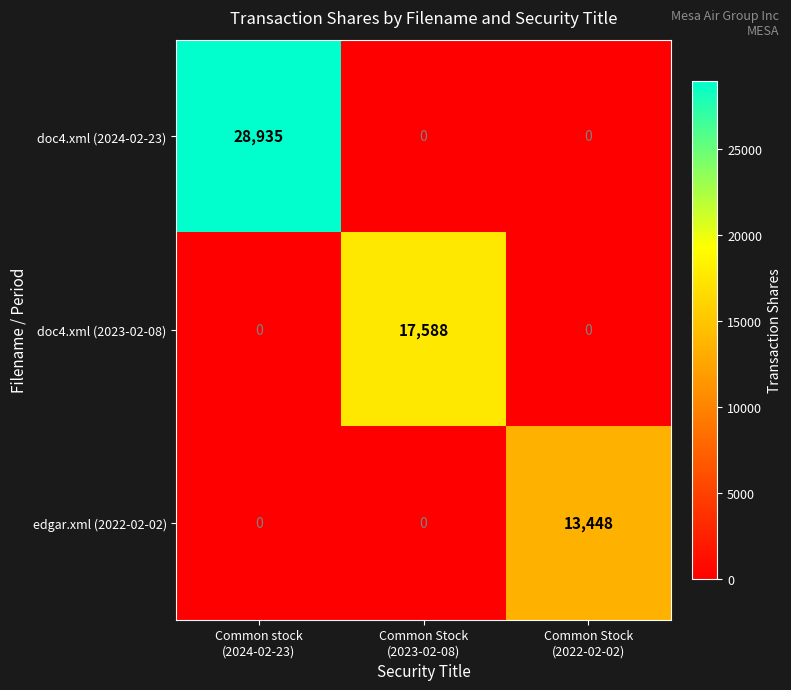

Rank the series by their average value, from lowest to highest.

edgar.xml (2022-02-02), doc4.xml (2023-02-08), doc4.xml (2024-02-23)